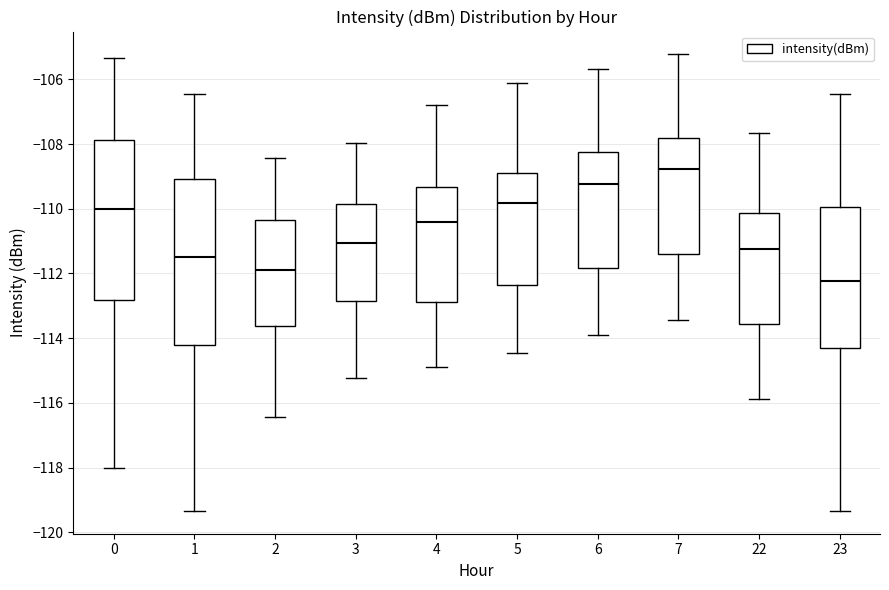

Reading left to right, read every box against the y-axis: the position of its median line, the range the box covers, and the ends of its whiskers. The values are not printed on the chart, so give them approximately, as read against the axis.

0: median -110.0, box -112.8 to -107.8, whiskers -118.0 to -105.4
1: median -111.4, box -114.2 to -109.0, whiskers -119.4 to -106.4
2: median -111.8, box -113.6 to -110.4, whiskers -116.4 to -108.4
3: median -111.0, box -112.8 to -109.8, whiskers -115.2 to -108.0
4: median -110.4, box -112.8 to -109.4, whiskers -114.8 to -106.8
5: median -109.8, box -112.4 to -108.8, whiskers -114.4 to -106.2
6: median -109.2, box -111.8 to -108.2, whiskers -113.8 to -105.6
7: median -108.8, box -111.4 to -107.8, whiskers -113.4 to -105.2
22: median -111.2, box -113.6 to -110.2, whiskers -115.8 to -107.6
23: median -112.2, box -114.4 to -110.0, whiskers -119.4 to -106.4